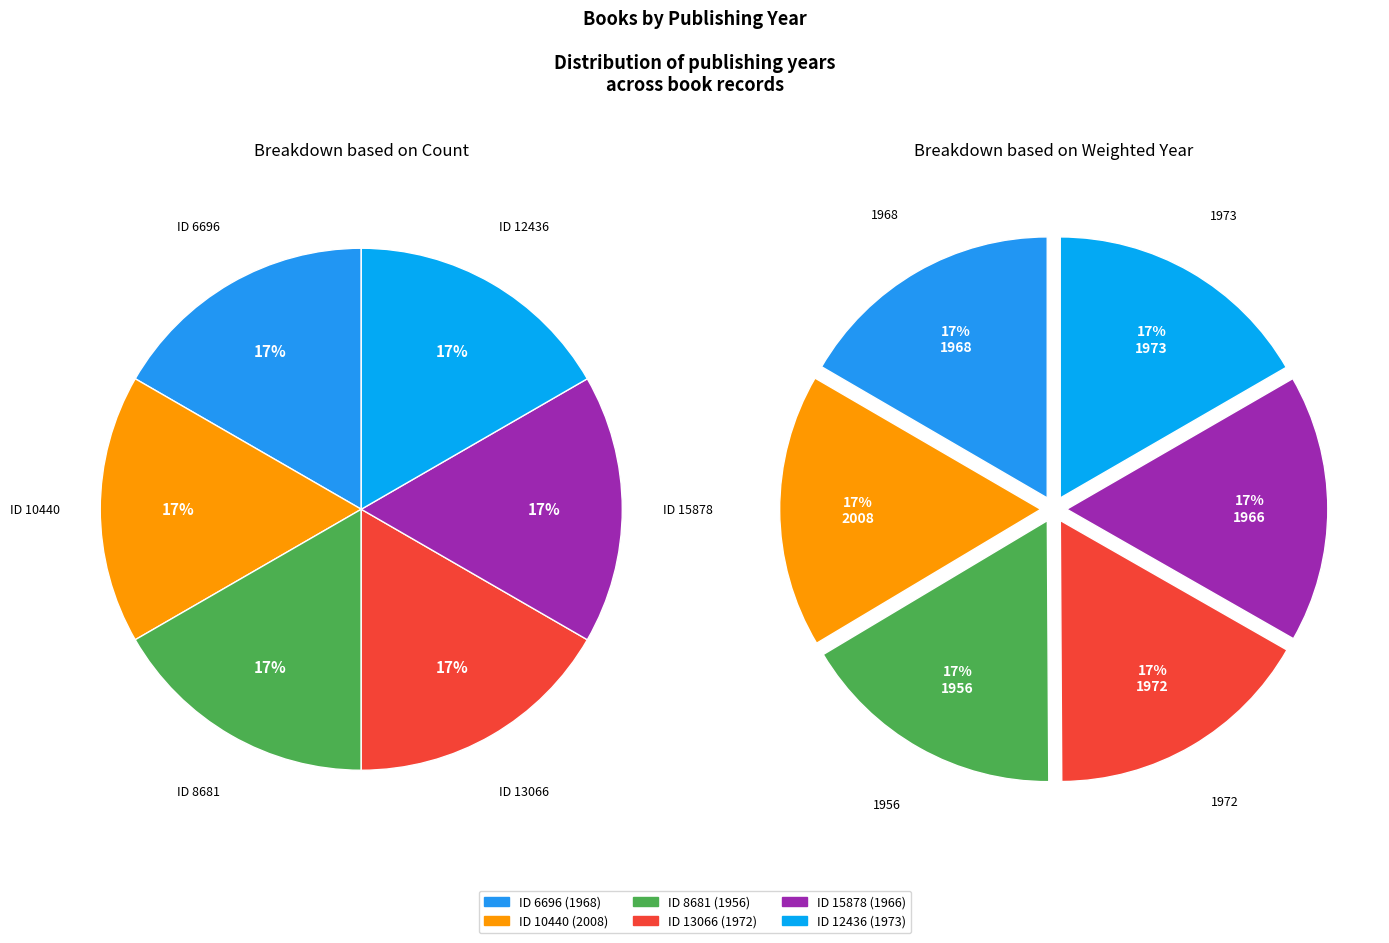

True or false: 8681 accounts for 17% of the total.

True